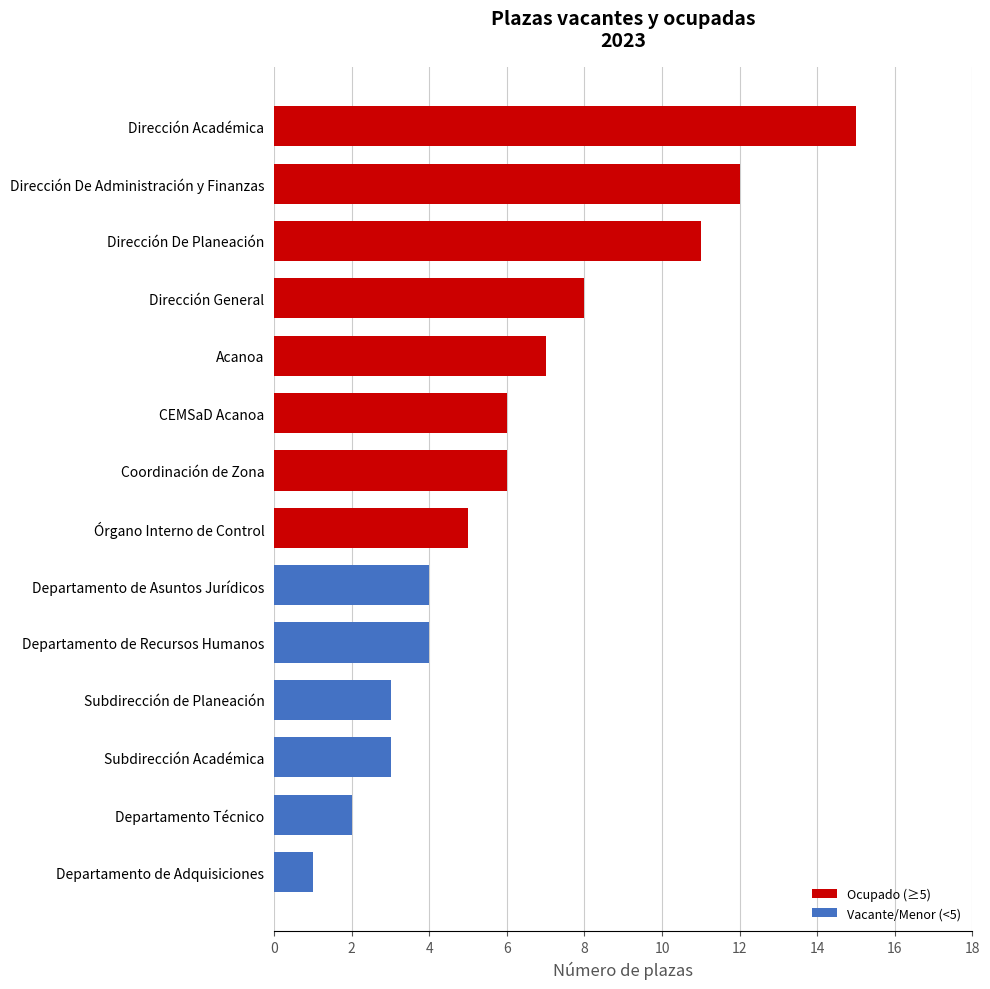

Is it true that Ocupado (≥5) equals 7 at Acanoa?

True